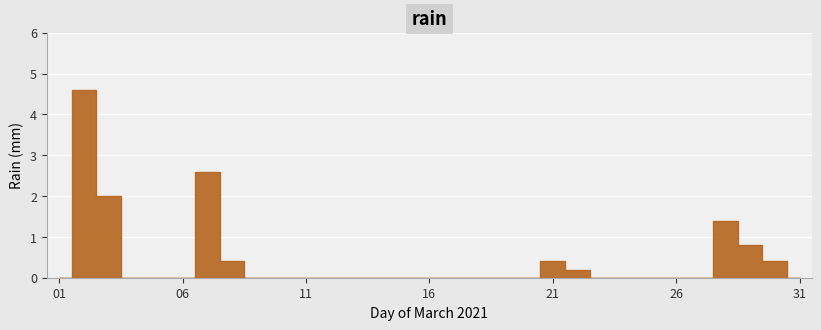

Reading left to right, what are all the values shown in this chart?

0.0	4.6	2.0	0.0	0.0	0.0	2.6	0.4	0.0	0.0	0.0	0.0	0.0	0.0	0.0	0.0	0.0	0.0	0.0	0.0	0.4	0.2	0.0	0.0	0.0	0.0	0.0	1.4	0.8	0.4	0.0